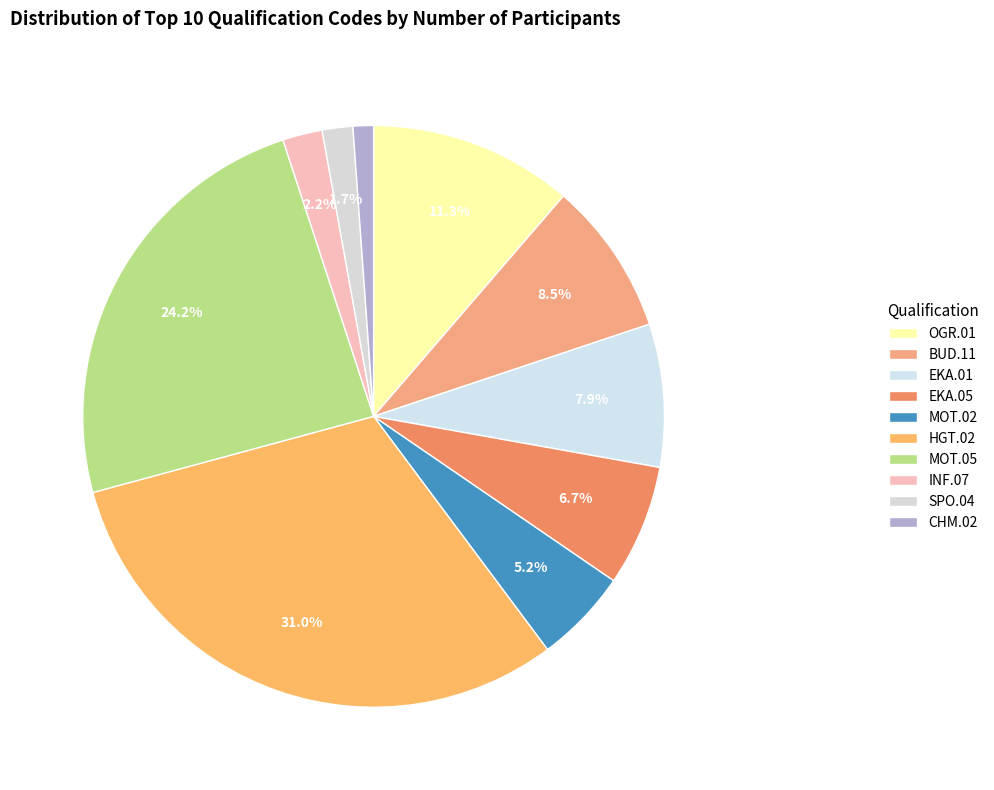

Which category has the biggest portion of the pie?

HGT.02